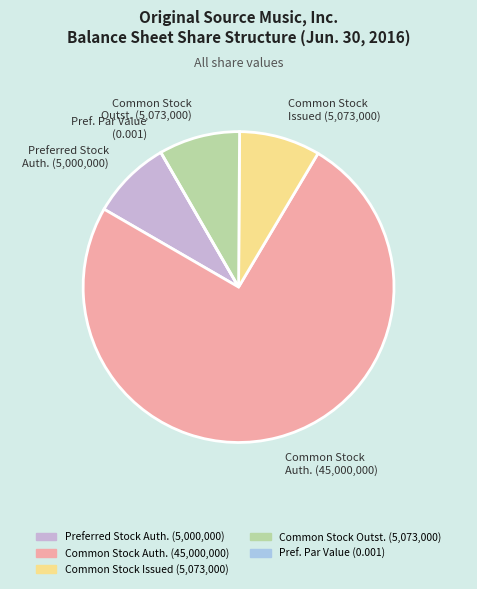

What is the ratio of the value at Preferred Stock Auth. (5,000,000) to the value at Common Stock Issued (5,073,000)?

1.0